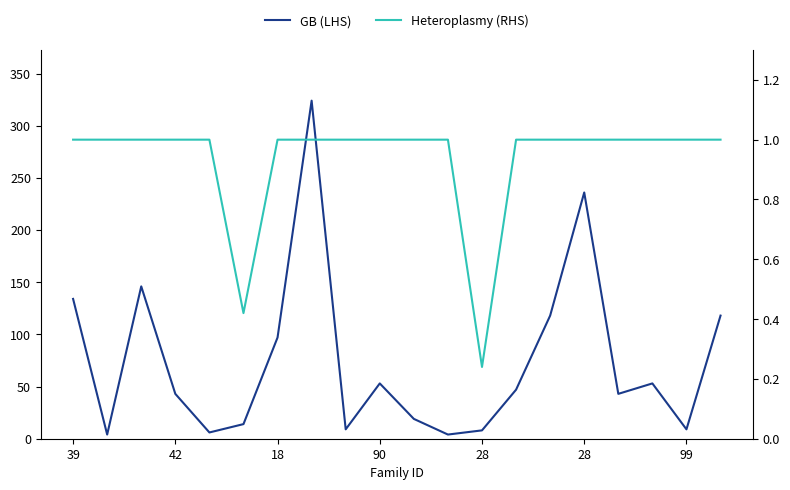

True or false: Heteroplasmy (RHS) and GB (LHS) cross at least once.

False